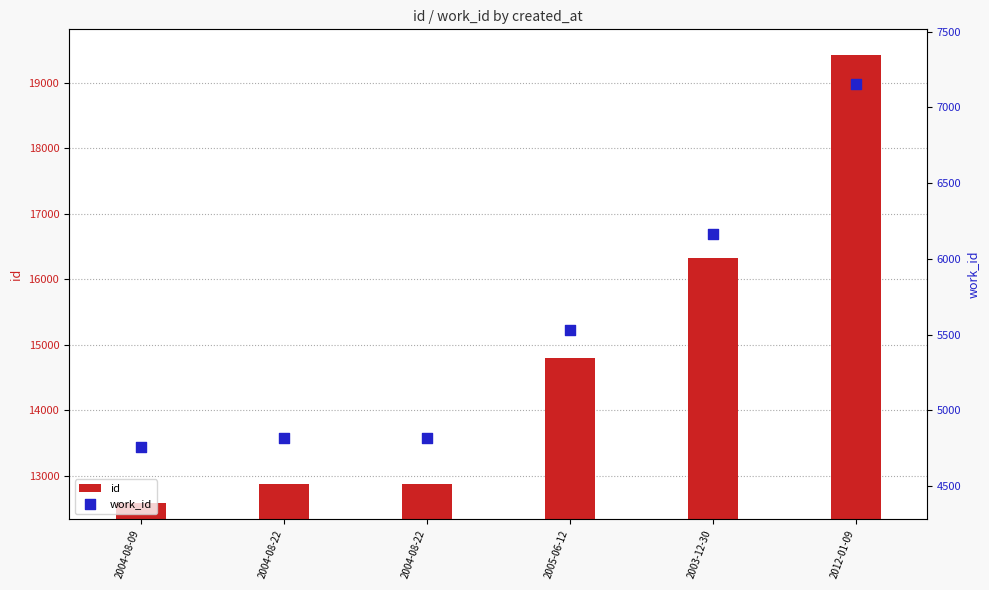

Which series has the largest Y range (max minus min)?

id